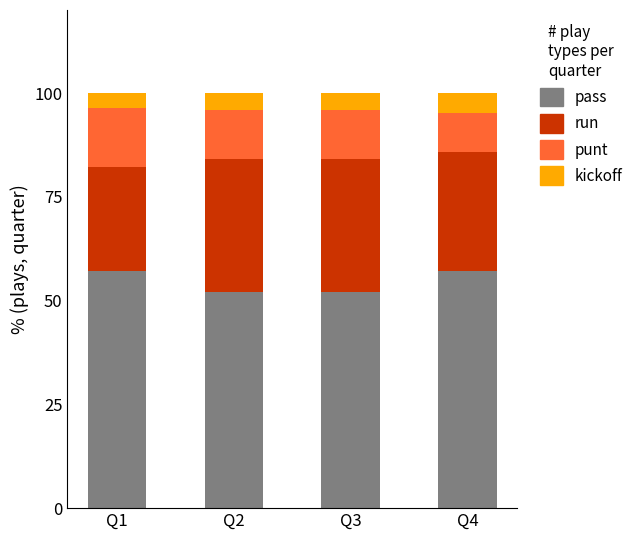

What is the difference between the maximum and minimum values in the pass series?

5.1